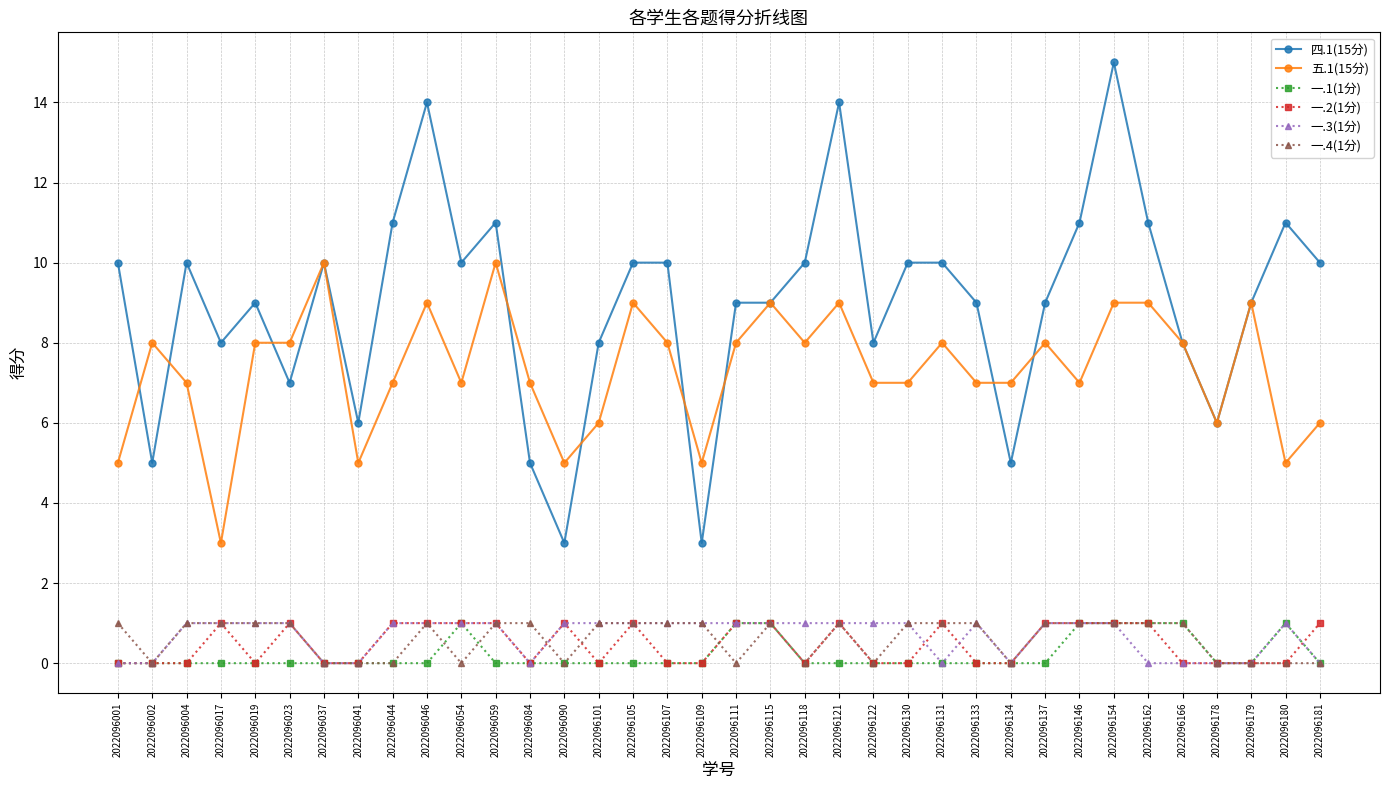

What is the sum of the 五.1(15分) values at 2022096115 and 2022096162?

18